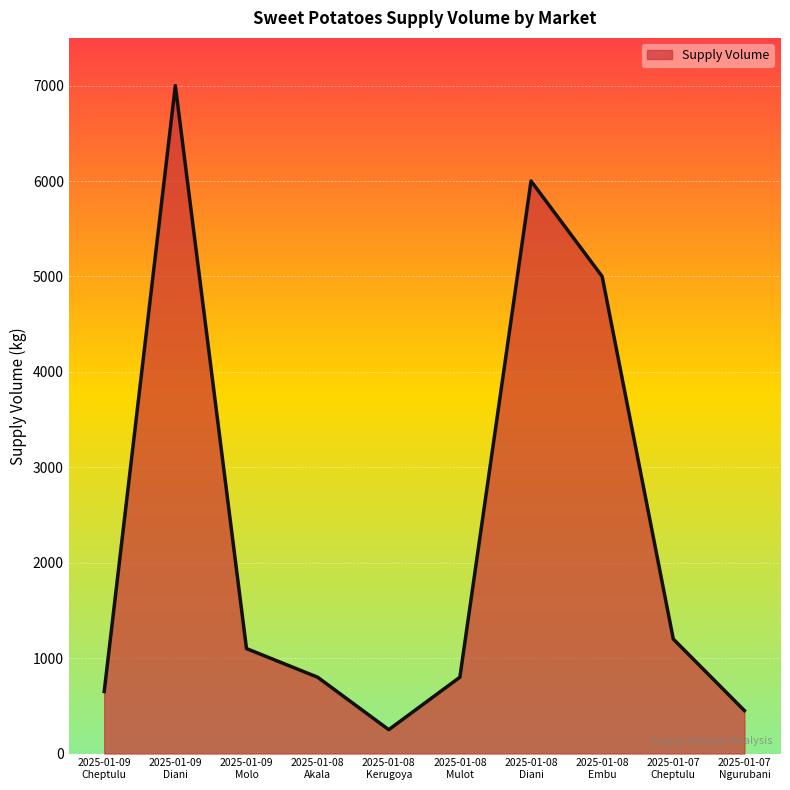

Count the number of categories in the chart.

10